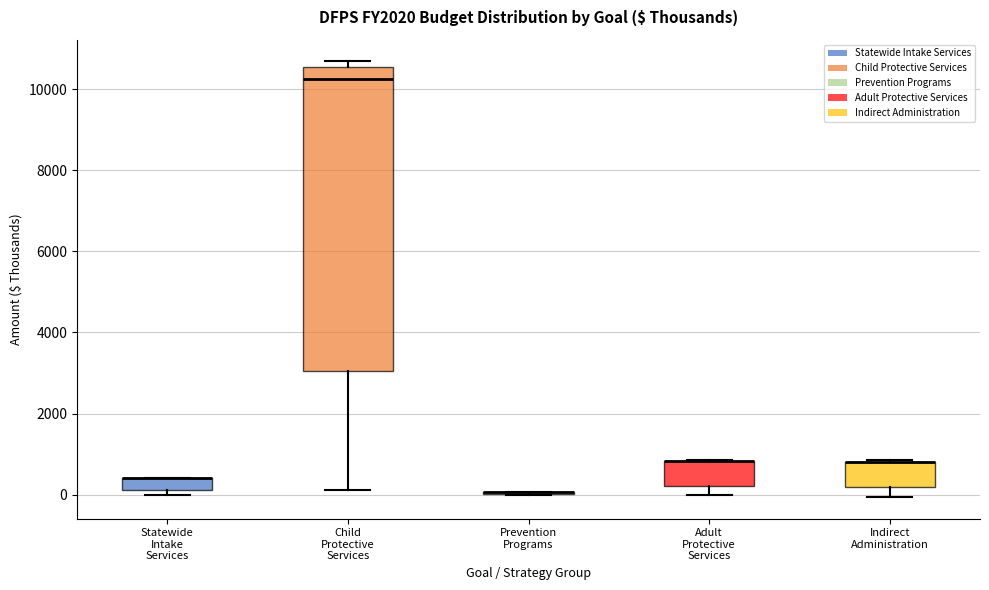

Reading left to right, transcribe this box plot: for each box, give where its median line is, the range the box spans, and where its two whiskers end, as read against the y-axis. The values are not printed on the chart, so give them approximately, as read against the axis.

Statewide Intake Services: median 400 (drawn on the box's upper edge), box 200 to 400, whiskers 0 to 400
Child Protective Services: median 10200, box 3000 to 10600, whiskers 200 to 10600 (just above the box's upper edge)
Prevention Programs: box collapsed to a line at 0, whiskers 0 to 0
Adult Protective Services: median 800 (drawn on the box's upper edge), box 200 to 800, whiskers 0 to 800
Indirect Administration: median 800 (drawn on the box's upper edge), box 200 to 800, whiskers 0 to 800